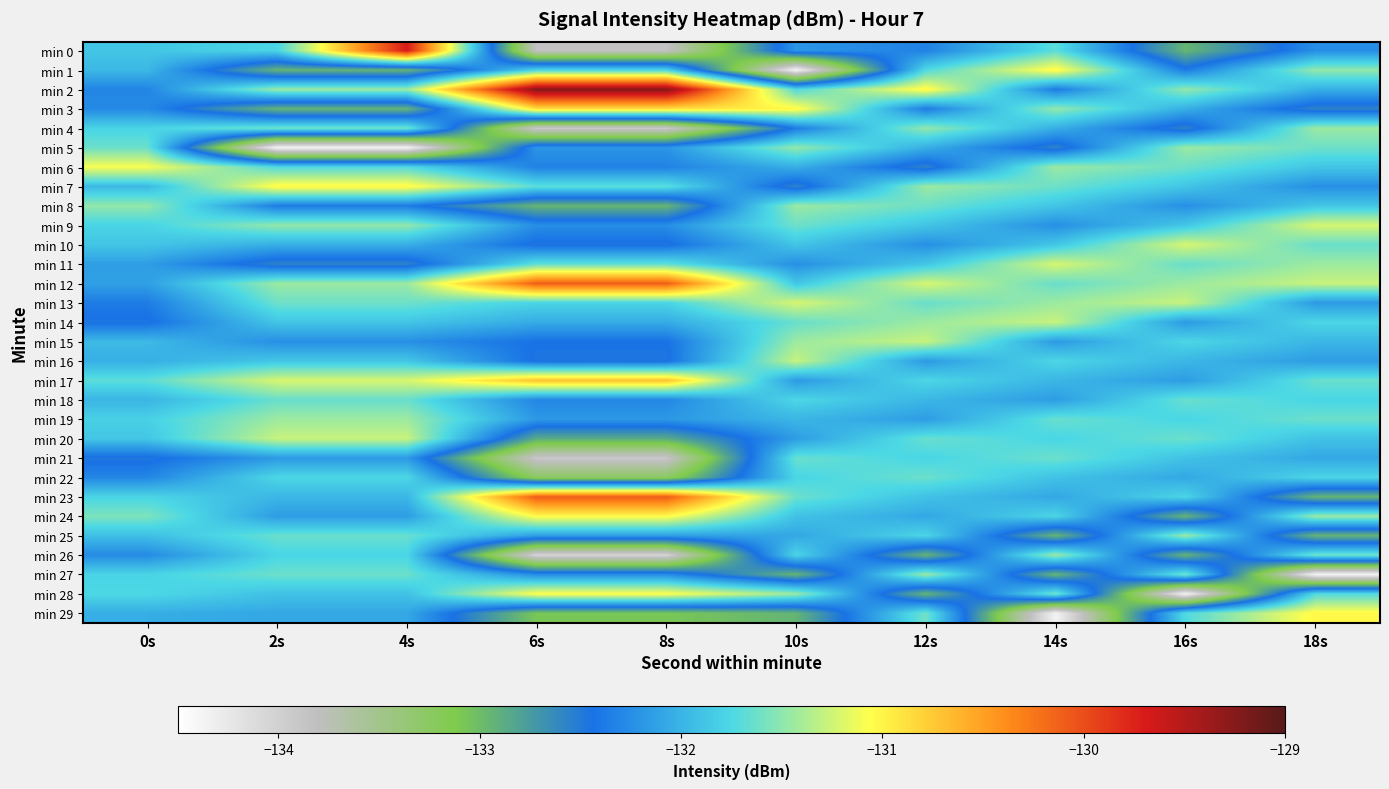

At 12s, list the series in order from smallest to largest.

min 26, min 28, min 6, min 3, min 0, min 10, min 16, min 19, min 24, min 5, min 18, min 23, min 9, min 11, min 21, min 25, min 17, min 1, min 13, min 20, min 22, min 8, min 29, min 4, min 7, min 27, min 14, min 15, min 12, min 2